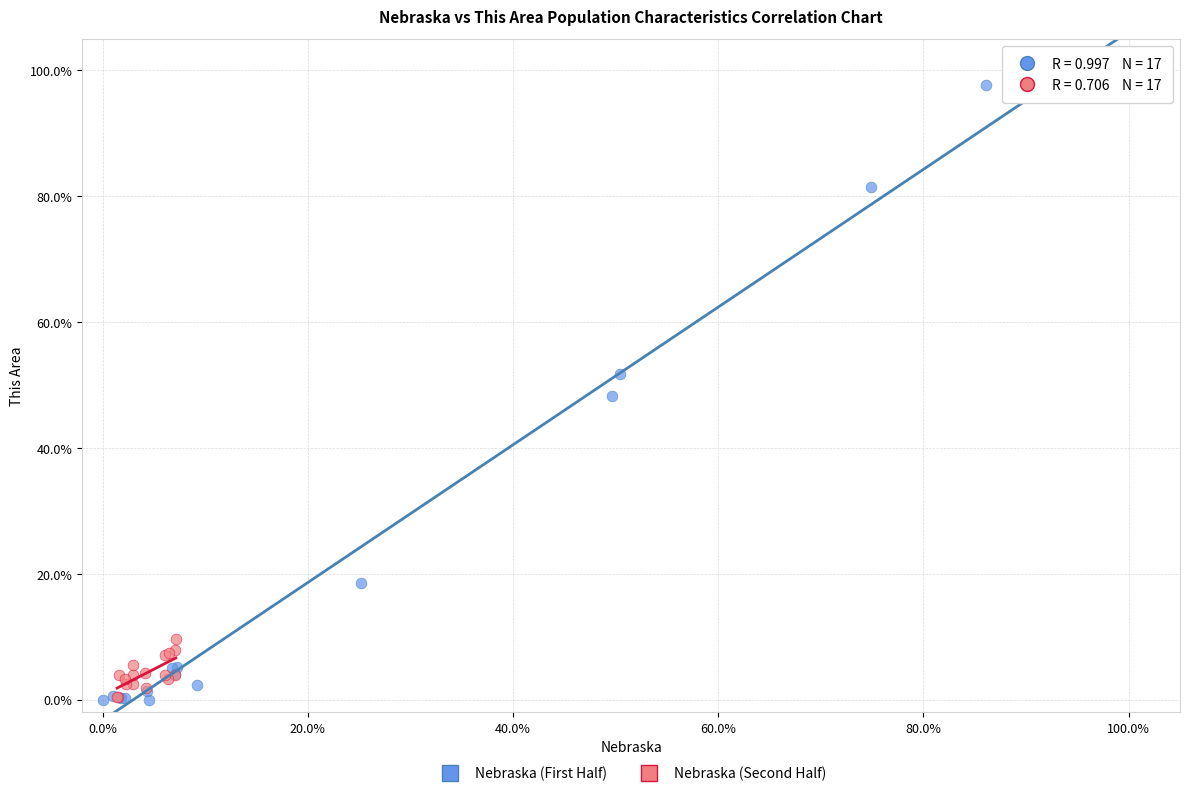

Which series has the largest Y range (max minus min)?

Nebraska (First Half)